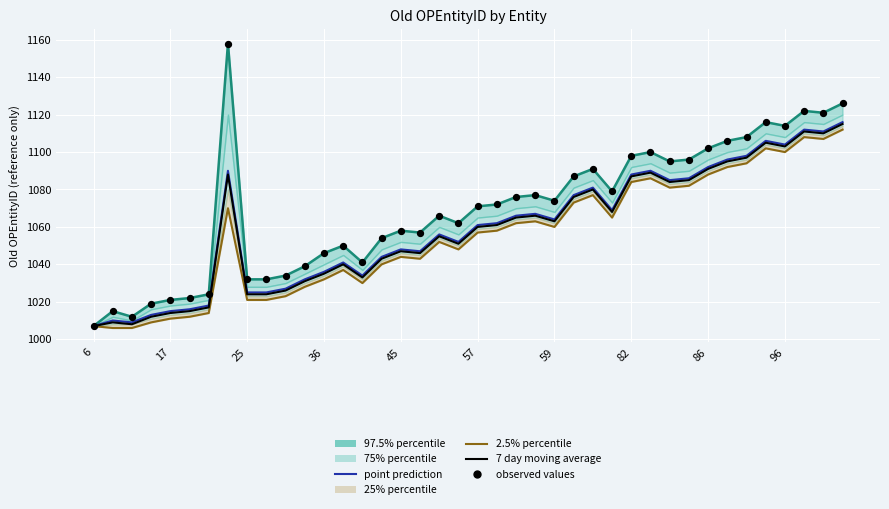

What is the total value across all series at 21?

5325